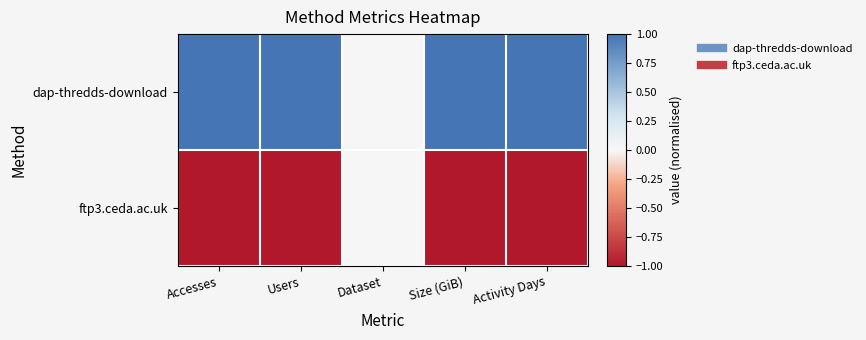

Which series has the widest spread of values?

dap-thredds-download